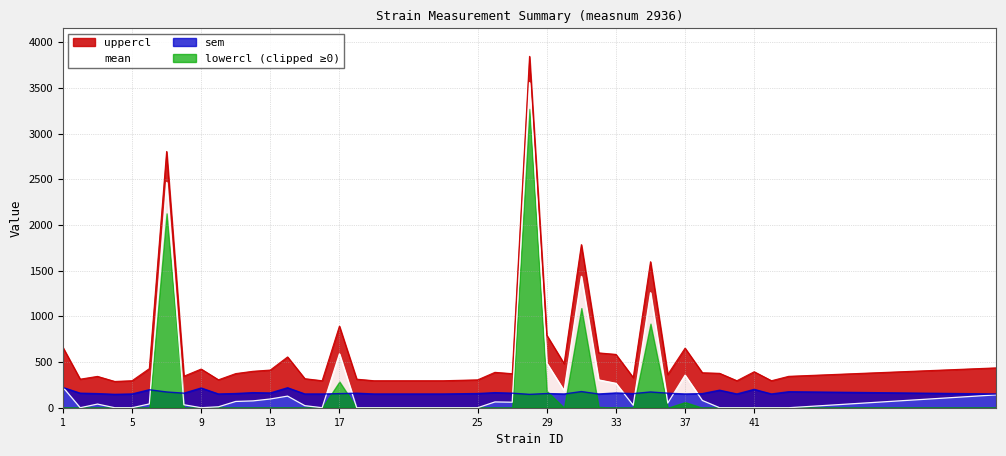

What is the greatest value displayed?

3846.8